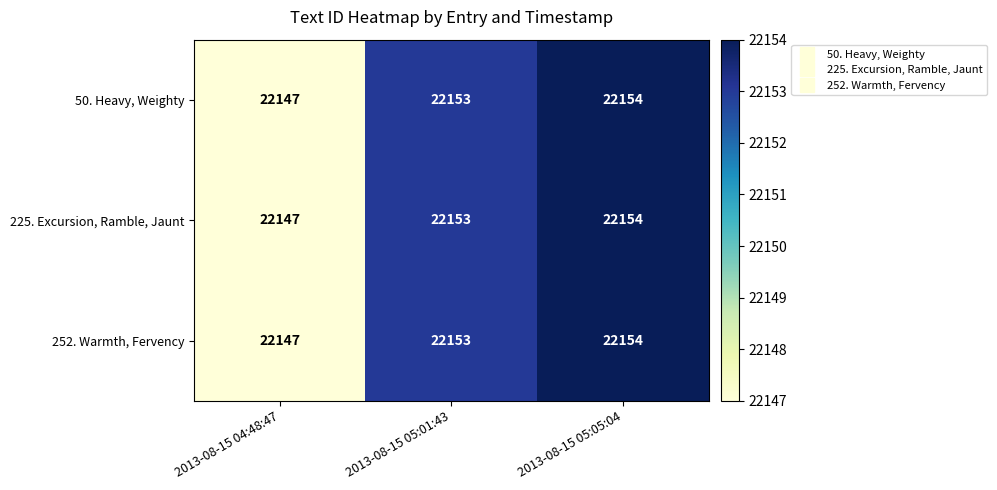

What is the average value of the 50. Heavy, Weighty series?

22151